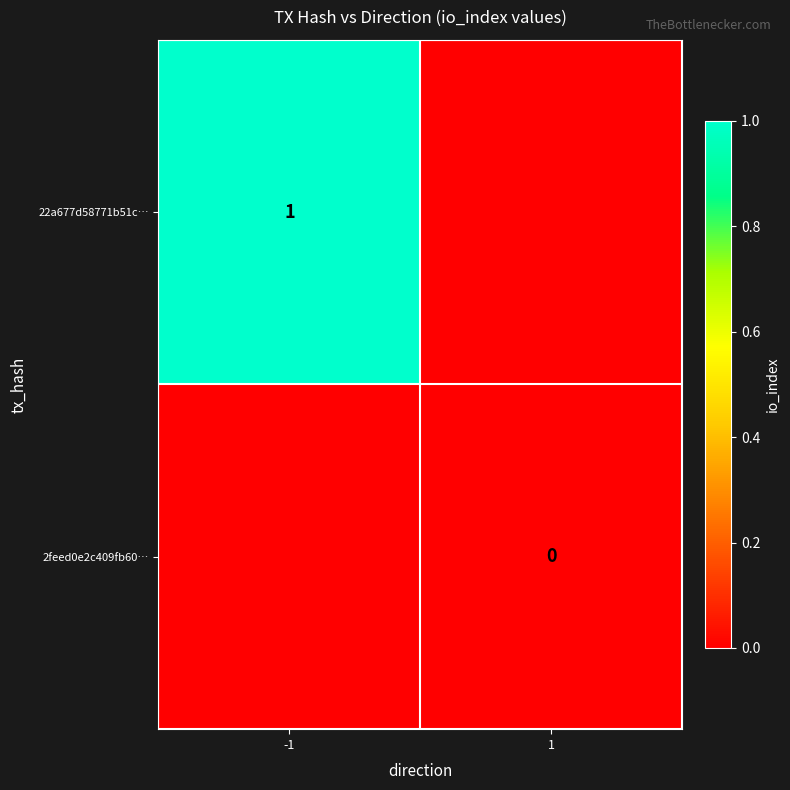

Is the value of 2feed0e2c409fb60… at 1 greater than the value of 22a677d58771b51c… at -1?

No